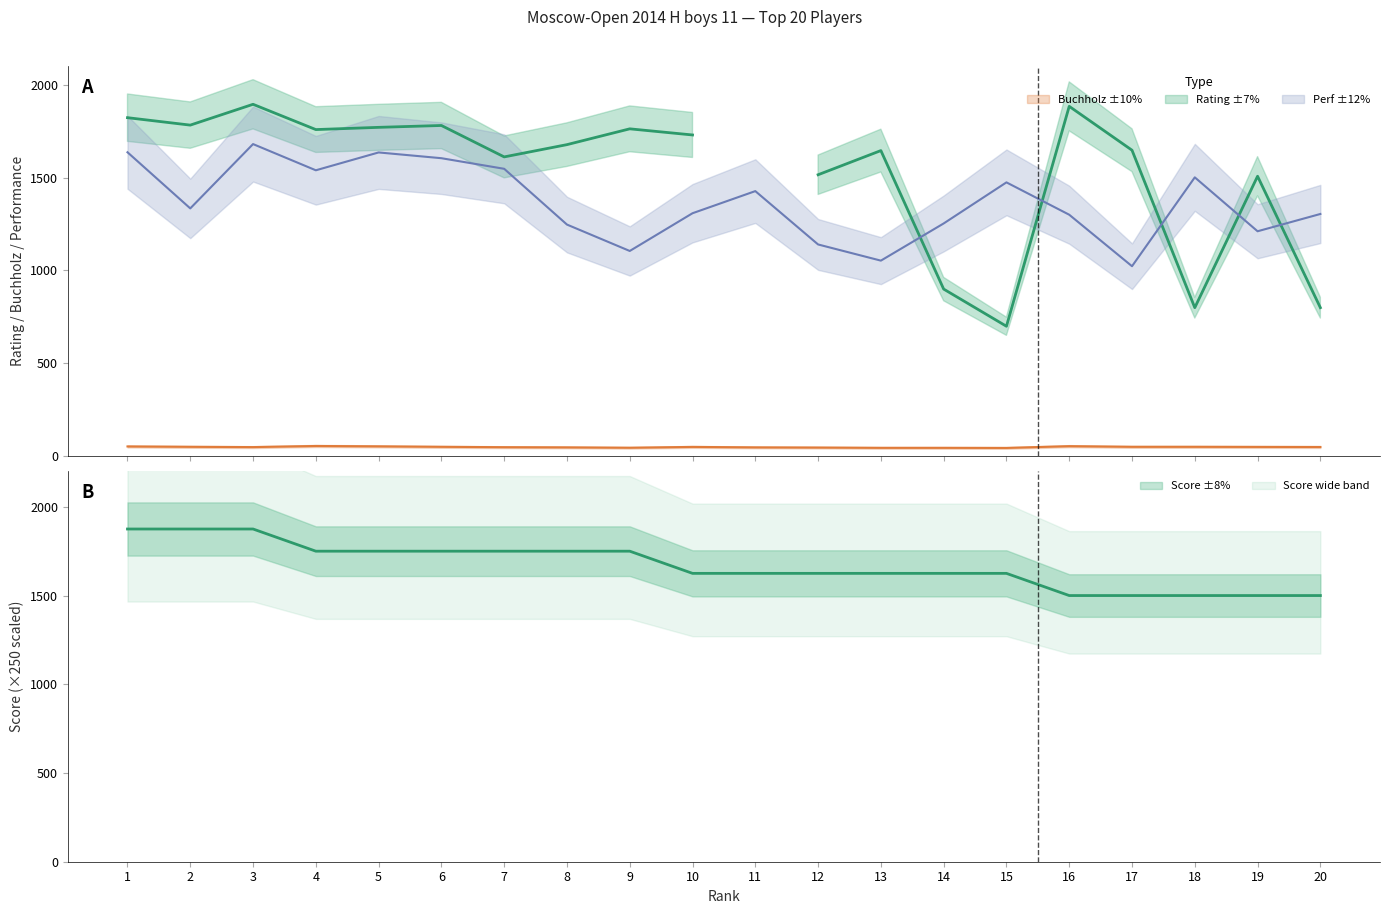

At which label does Score reach its peak?

1